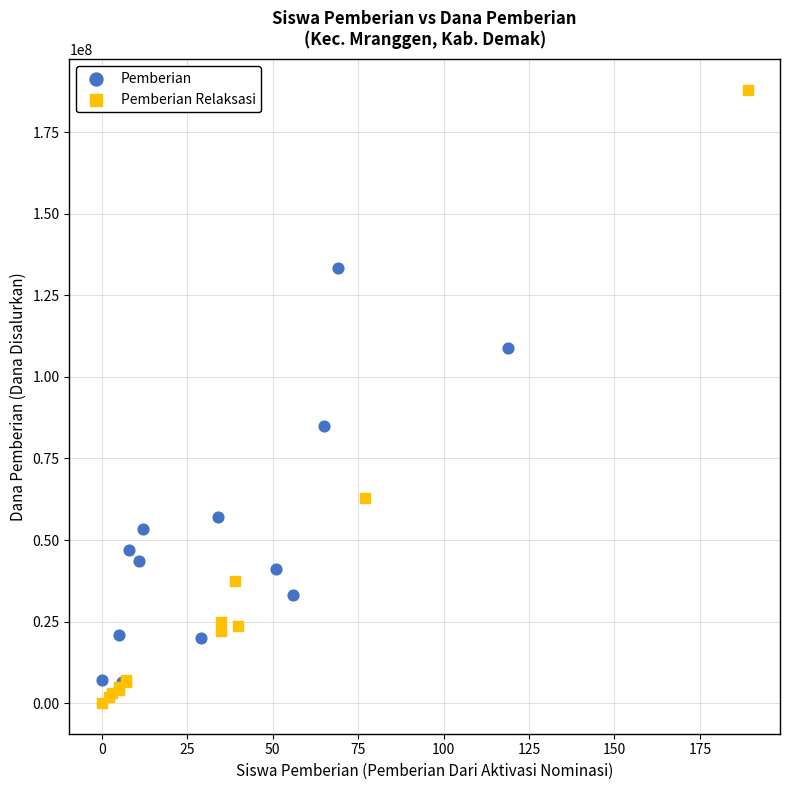

Which series reaches the minimum Y coordinate?

Pemberian Relaksasi